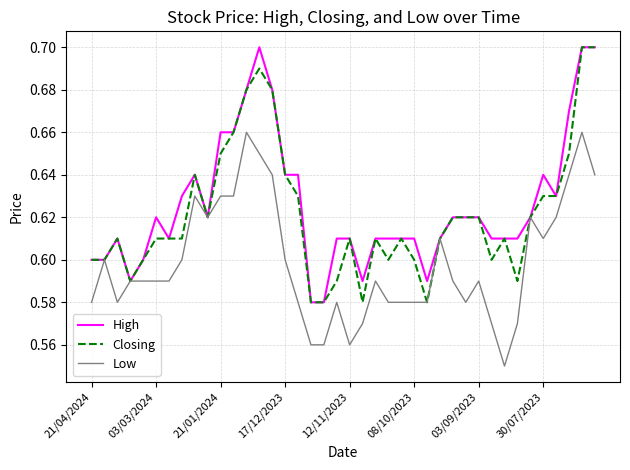

Rank the series by their average value, from highest to lowest.

High, Closing, Low